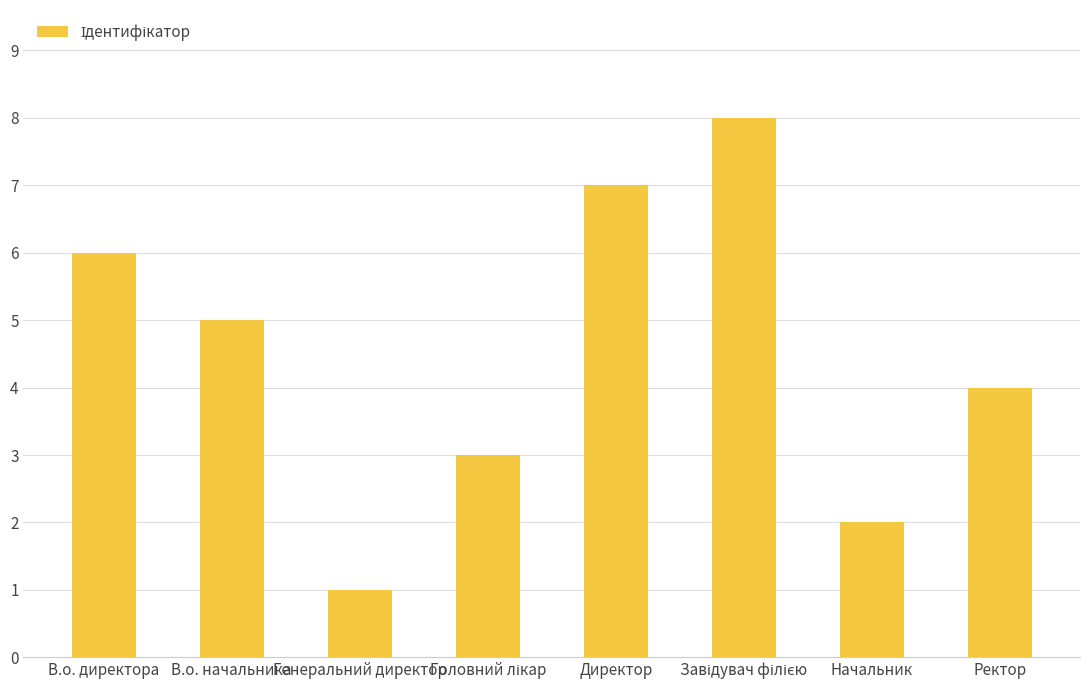

How many values are between 3 and 7?

5